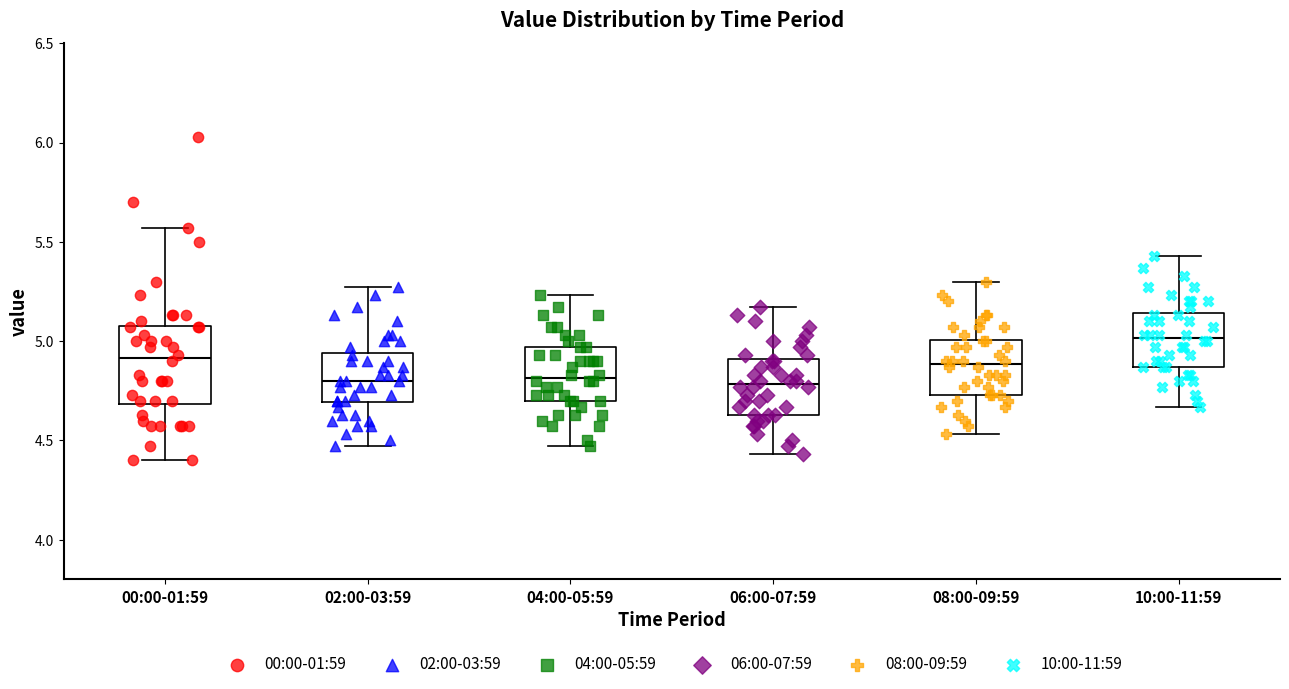

Which box is the tallest, from its lower edge to its upper edge?

00:00-01:59